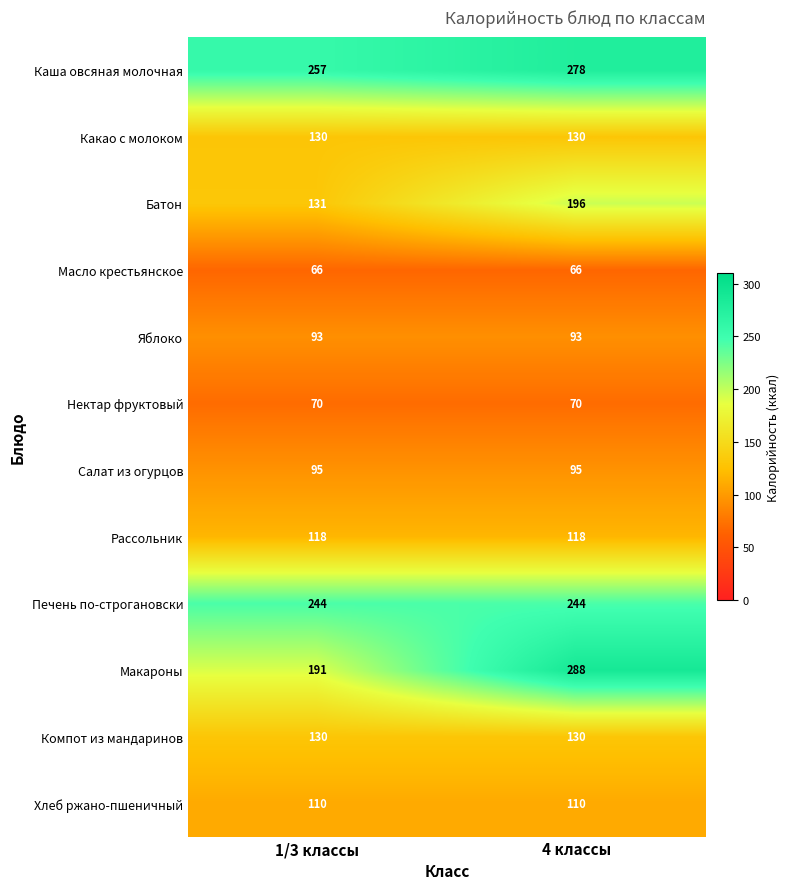

Read the Хлеб ржано-пшеничный value at 1/3 классы.

110